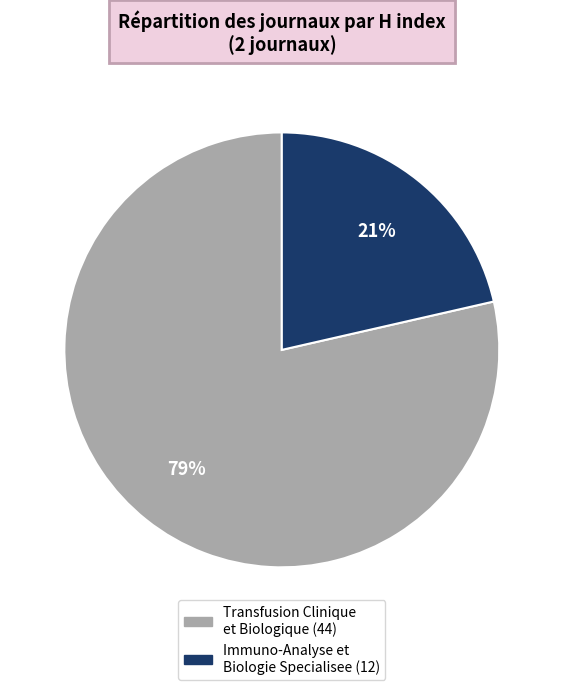

The Immuno-Analyse et Biologie Specialisee slice represents 21% of the pie. True or false?

True